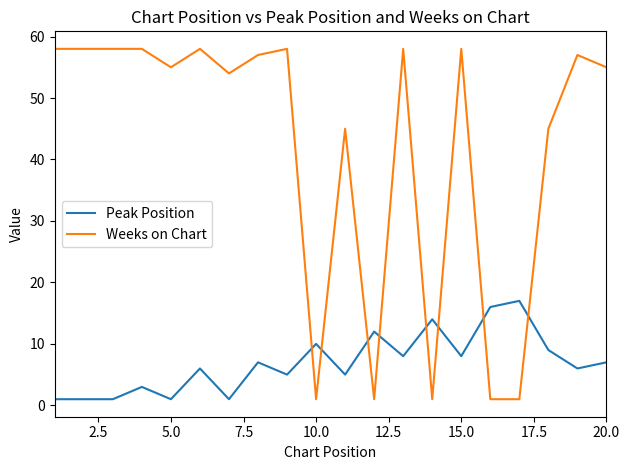

Rank the series by their maximum value, from highest to lowest.

Weeks on Chart, Peak Position